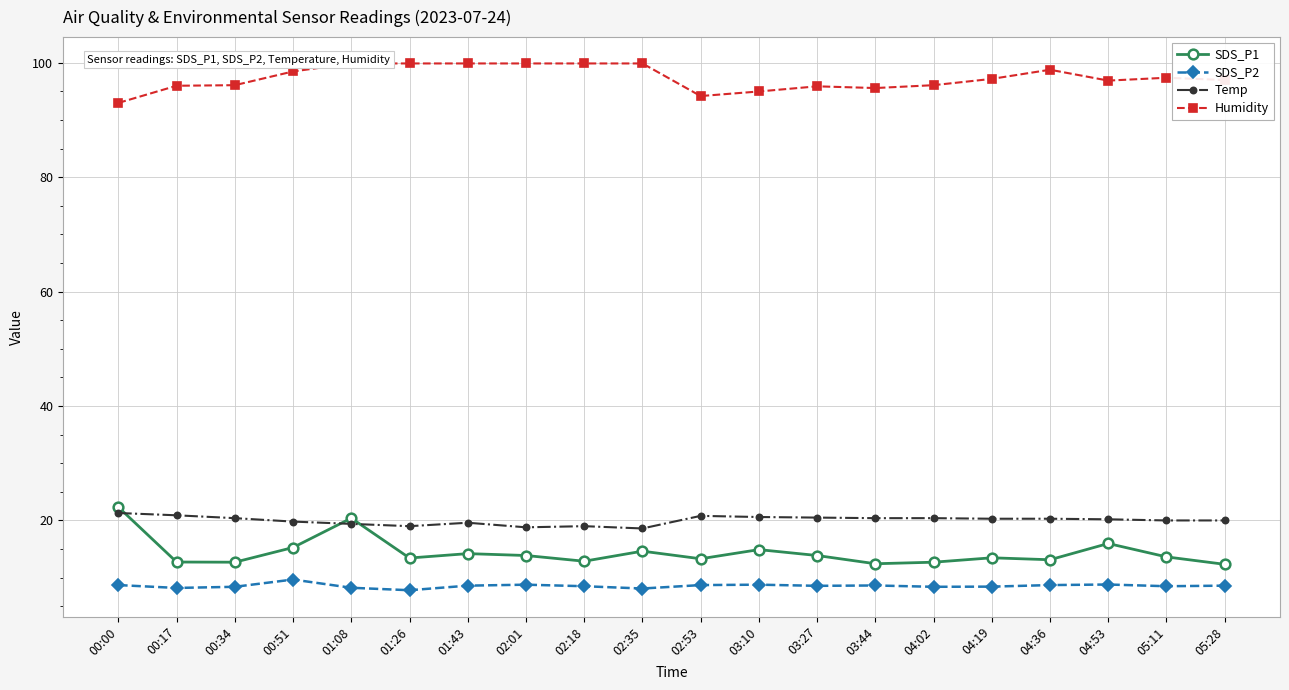

How many data points in SDS_P2 are above 8?

19